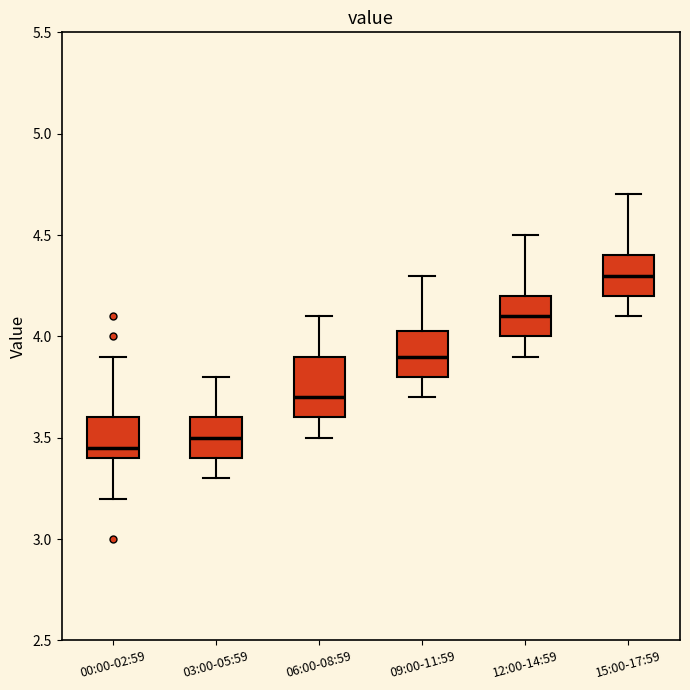

Which box is the tallest, from its lower edge to its upper edge?

06:00-08:59